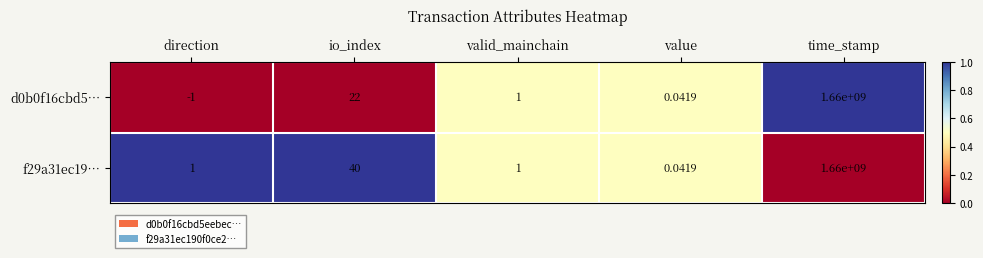

Where is d0b0f16cbd5… nearest to the value 829999999?

io_index